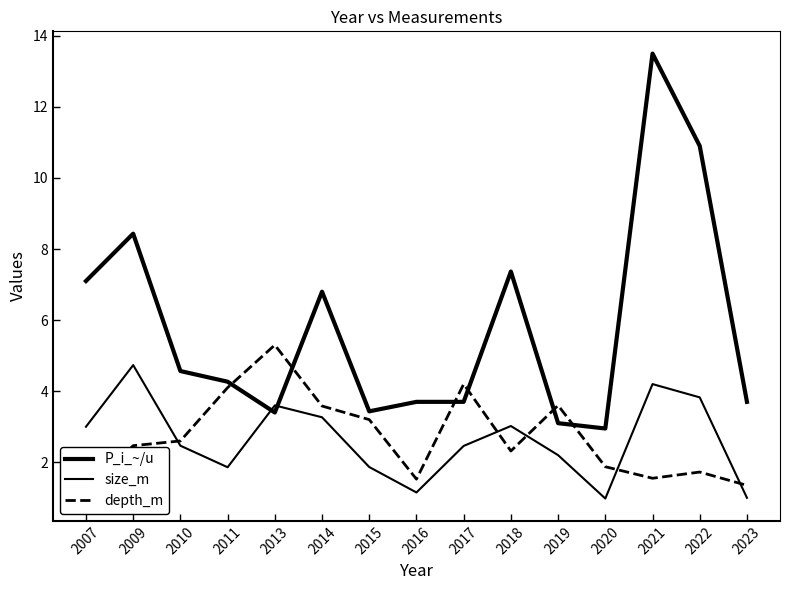

At which category is the sum across all series the highest?

2021